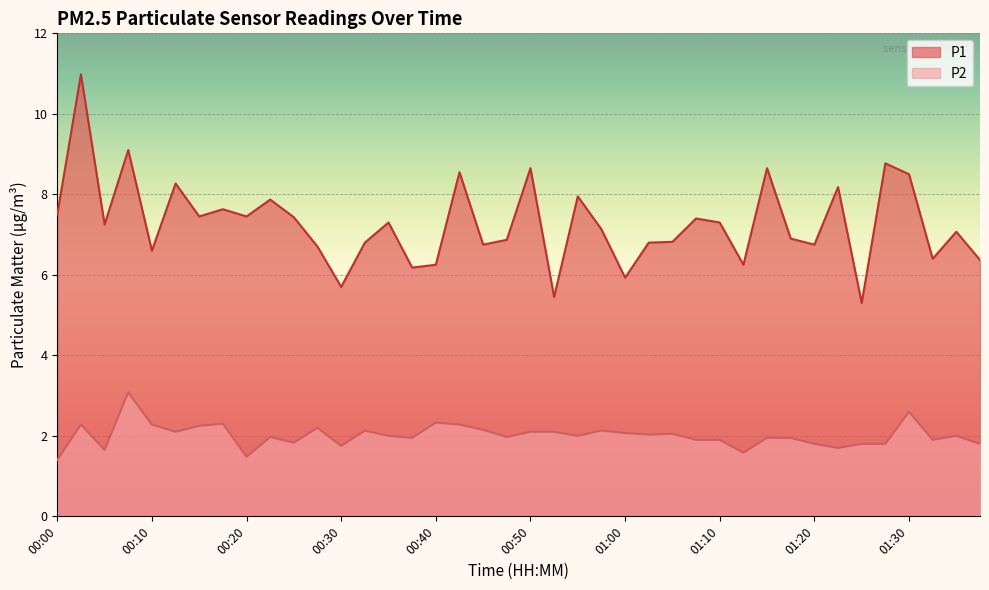

How many interior local valleys does the P2 series have?

12